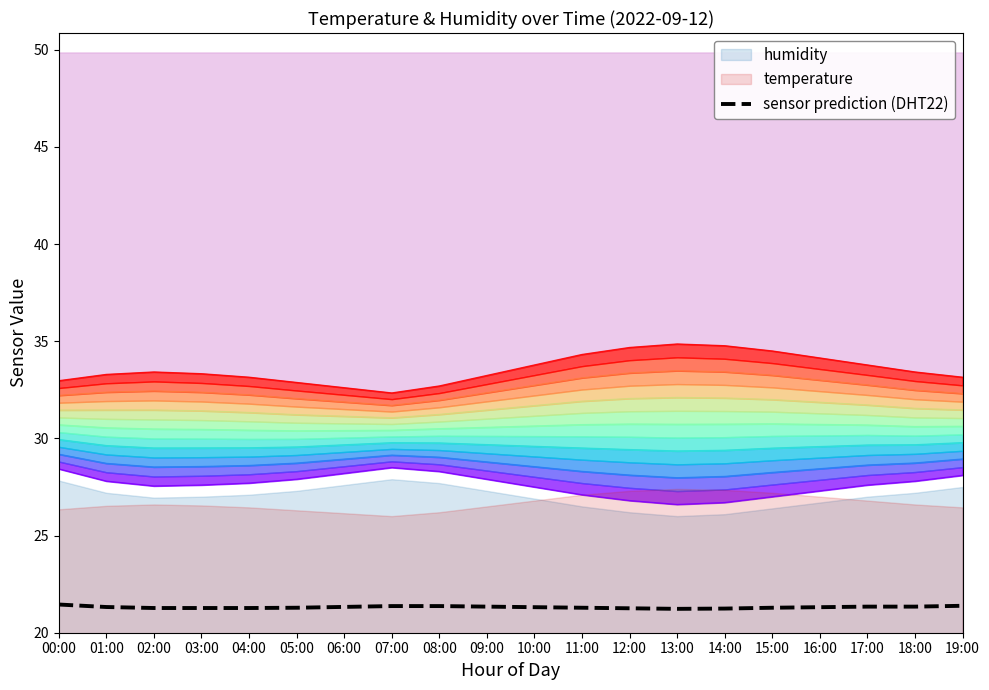

At which label is the value closest to 21?

13:00